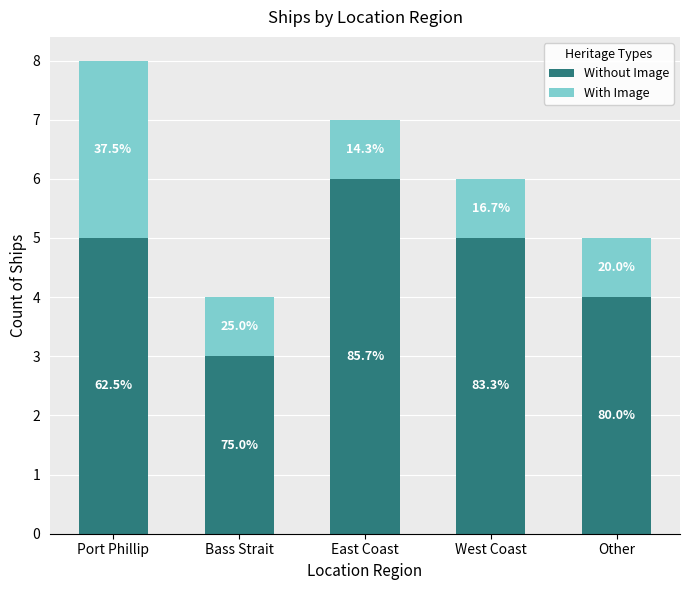

What is the sum of the Without Image values at Other and Bass Strait?

7